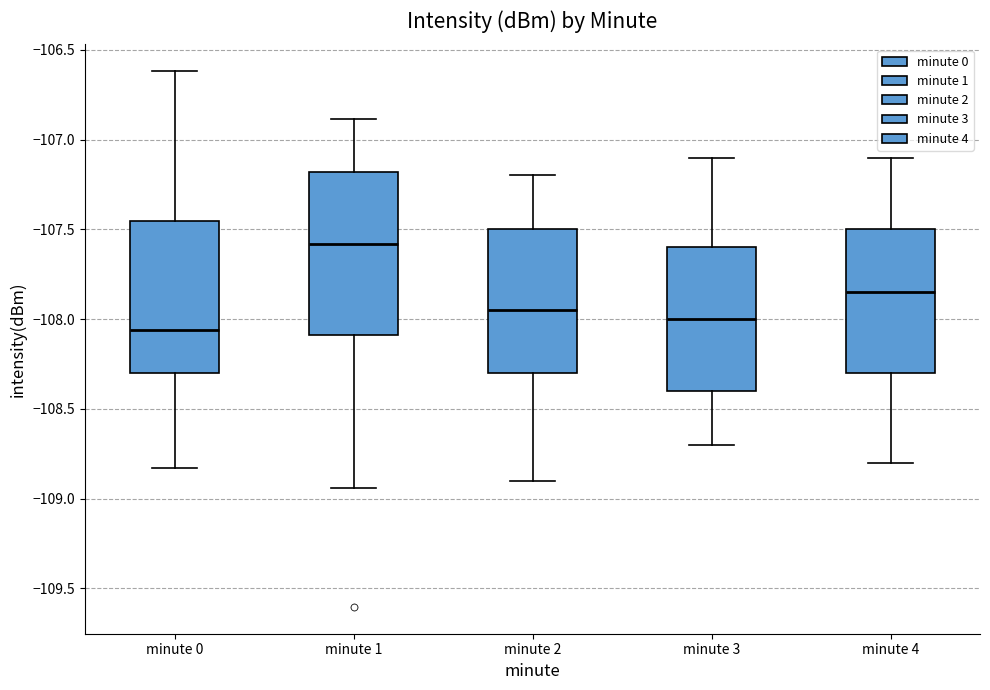

Which box is the tallest, from its lower edge to its upper edge?

minute 1